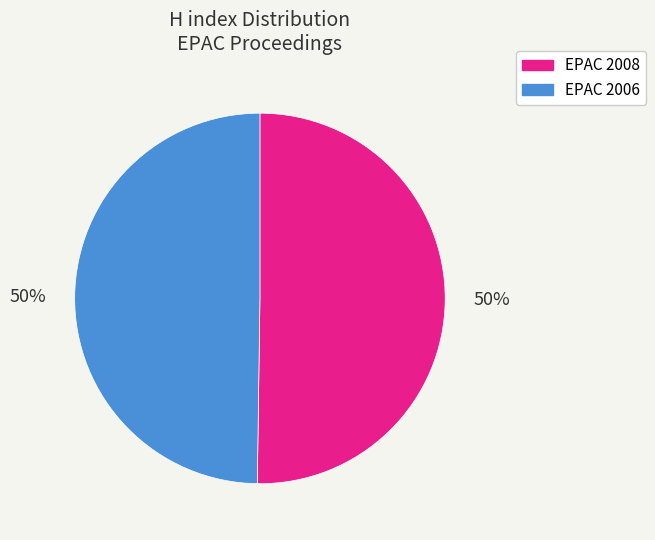

Is it true that EPAC 2008 is 60% of the pie?

False